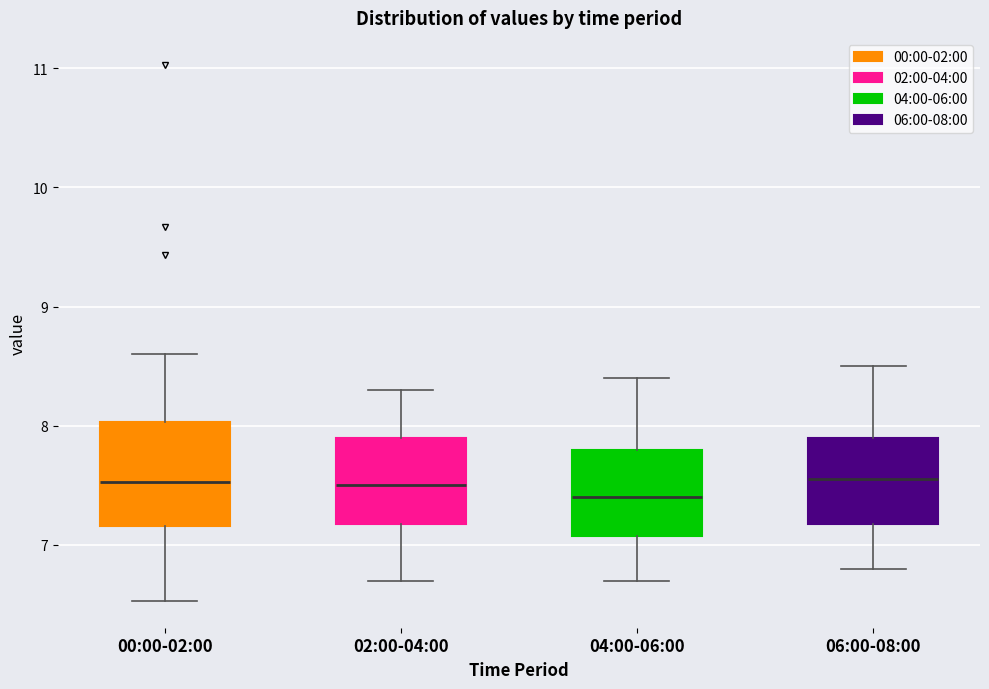

Reading left to right, read every box against the y-axis: the position of its median line, the range the box covers, and the ends of its whiskers. The values are not printed on the chart, so give them approximately, as read against the axis.

00:00-02:00: median 7.5, box 7.2 to 8.0, whiskers 6.5 to 8.6
02:00-04:00: median 7.5, box 7.2 to 7.9, whiskers 6.7 to 8.3
04:00-06:00: median 7.4, box 7.1 to 7.8, whiskers 6.7 to 8.4
06:00-08:00: median 7.6, box 7.2 to 7.9, whiskers 6.8 to 8.5